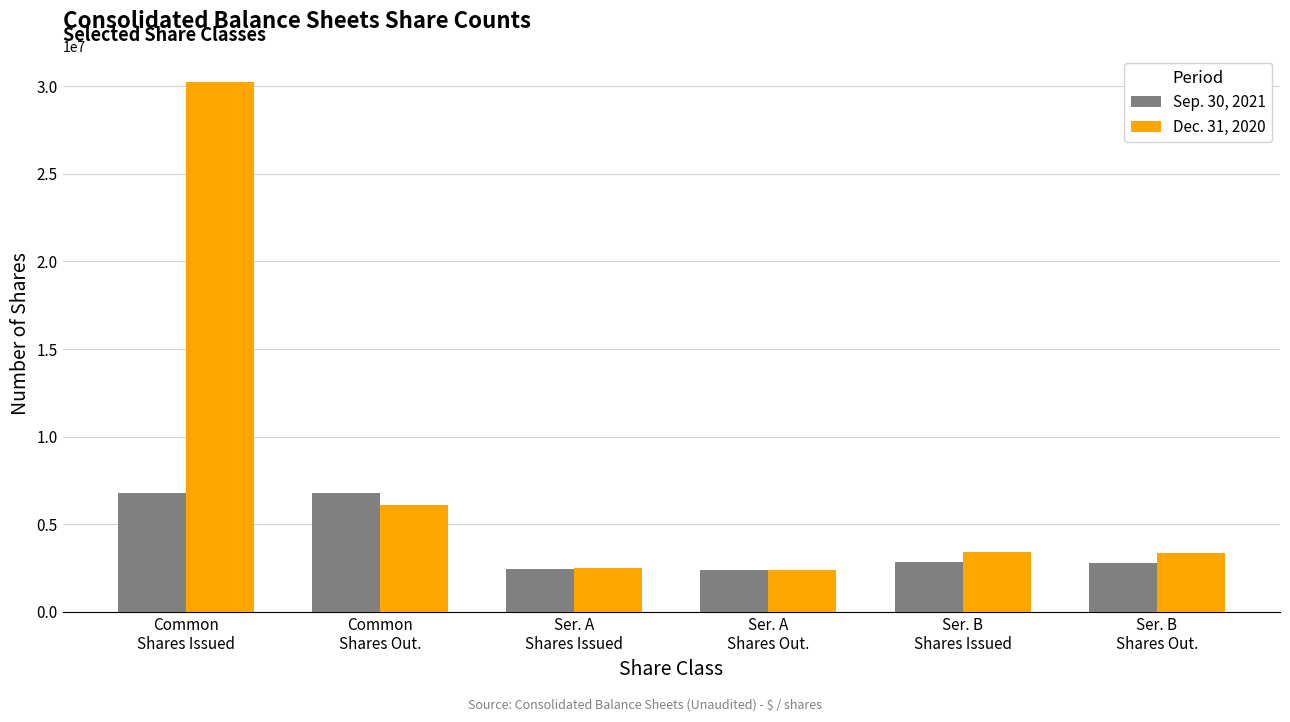

How many groups of bars are there?

6